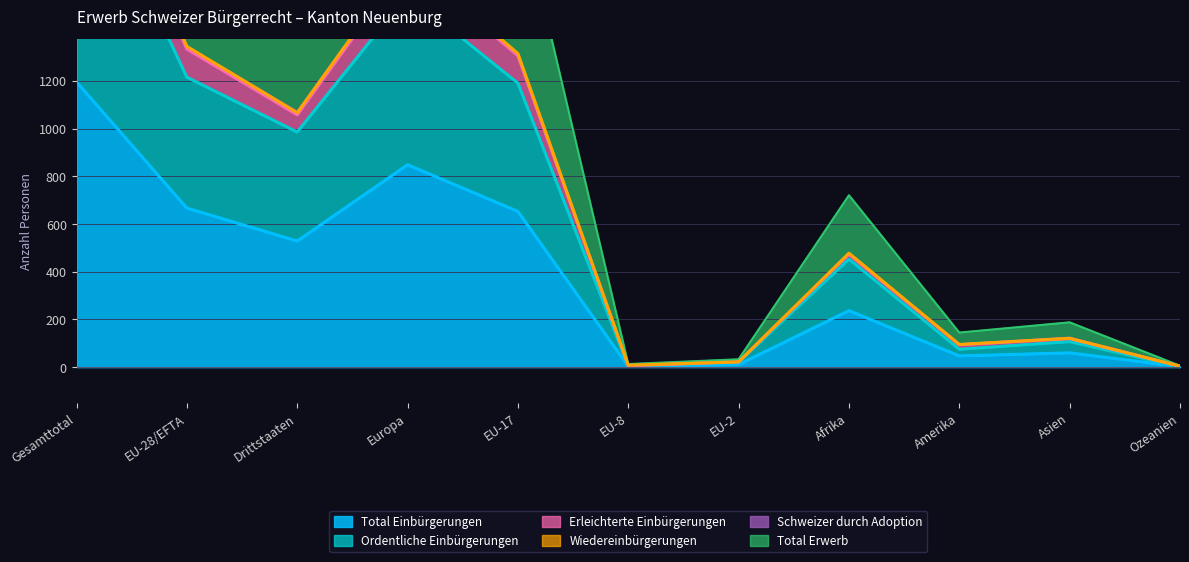

What is the label of the 3rd point from the right?

Amerika